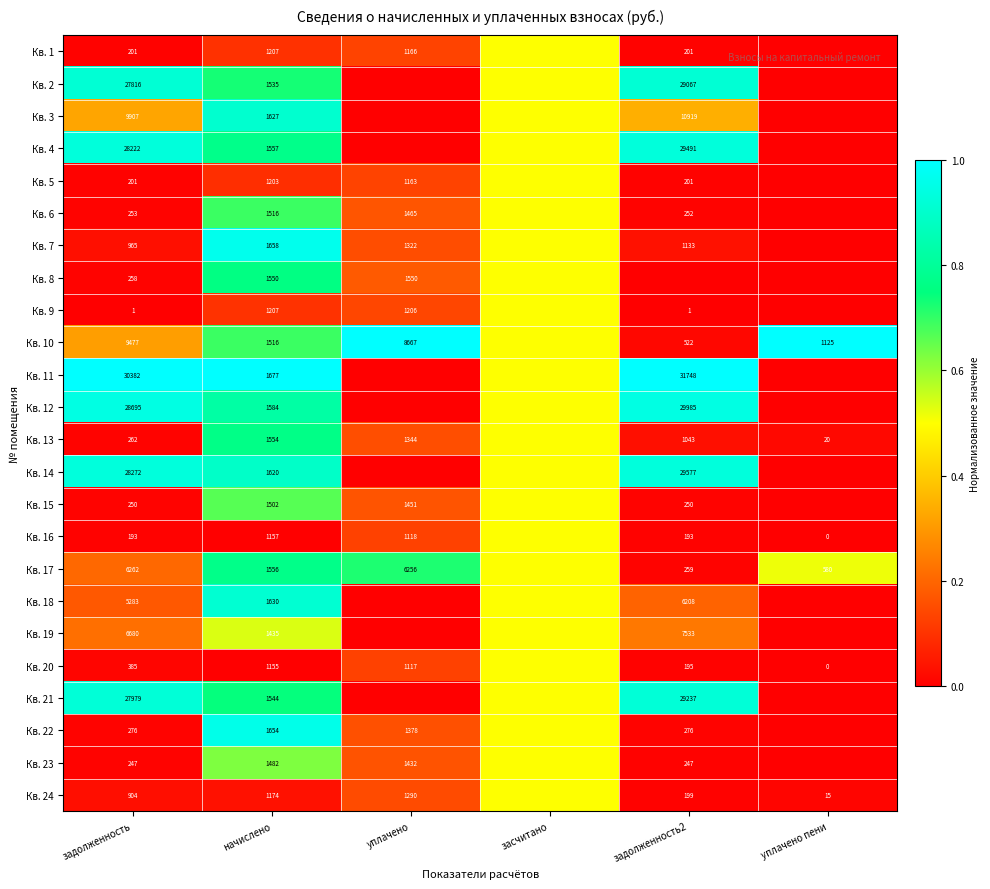

The Кв. 20 series shows 1155.0 at начислено. True or false?

True